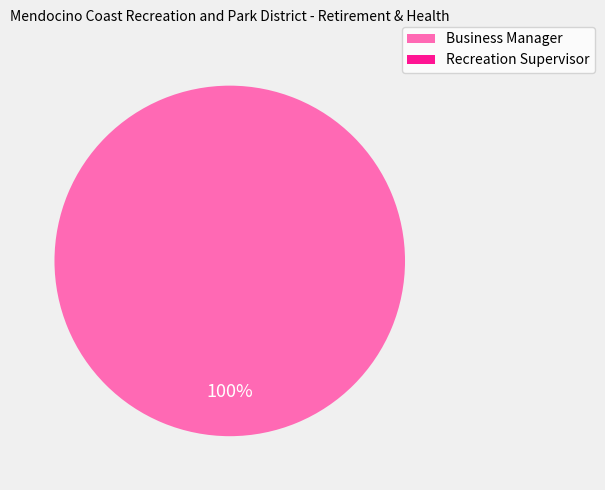

The Recreation Supervisor slice represents 14% of the pie. True or false?

False